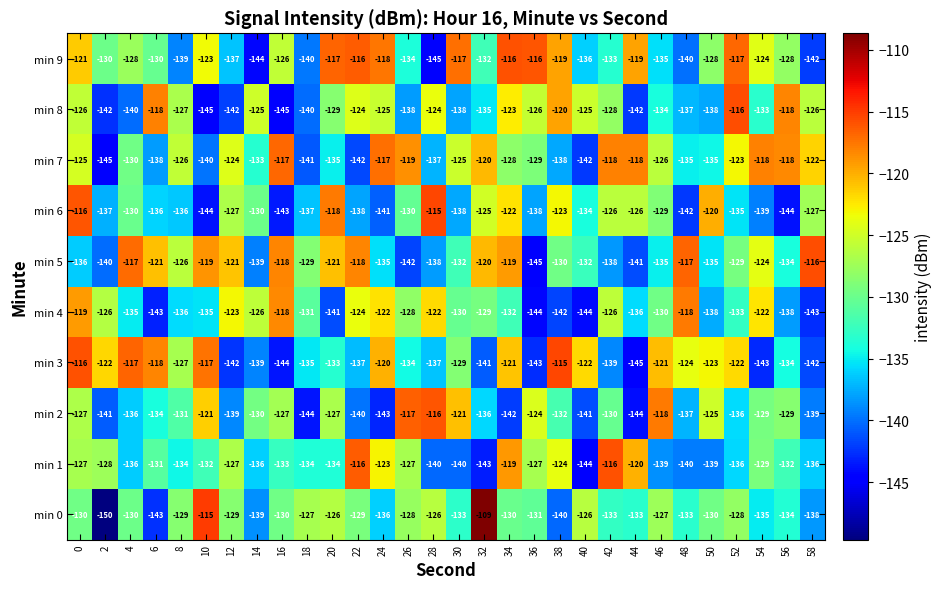

What is the average value of the min 0 series?

-131